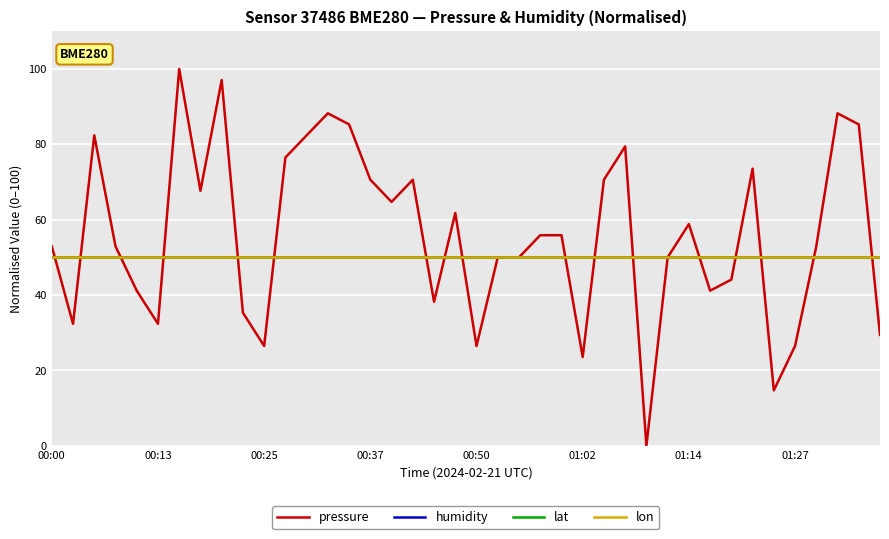

What is the average value of the pressure series?

55.9